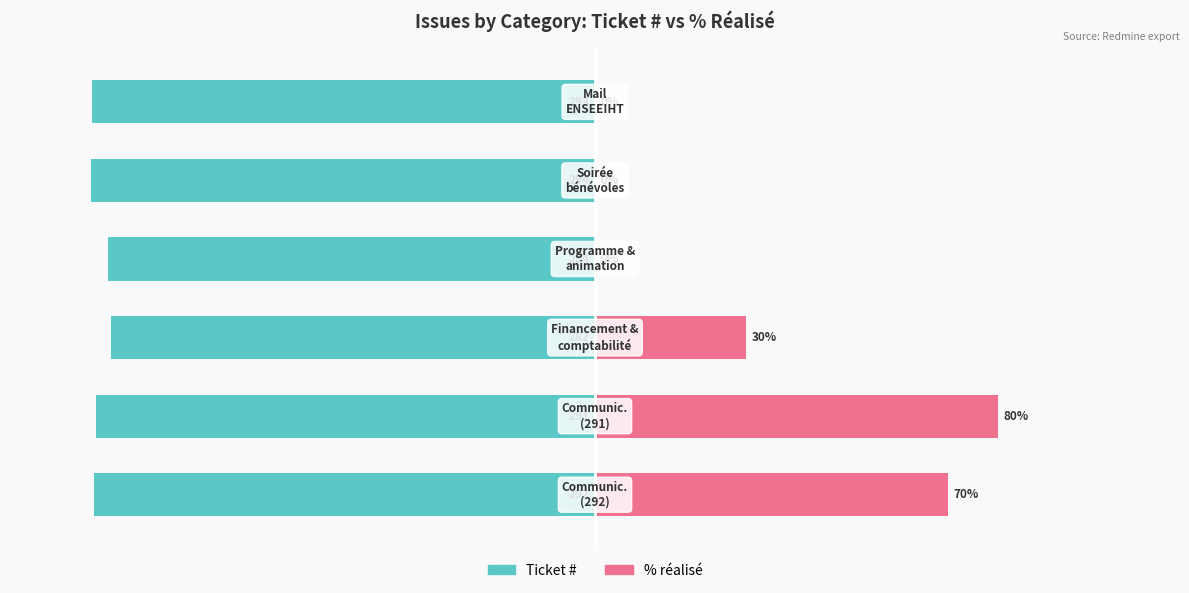

Rank the series by their maximum value, from highest to lowest.

% réalisé, Ticket #